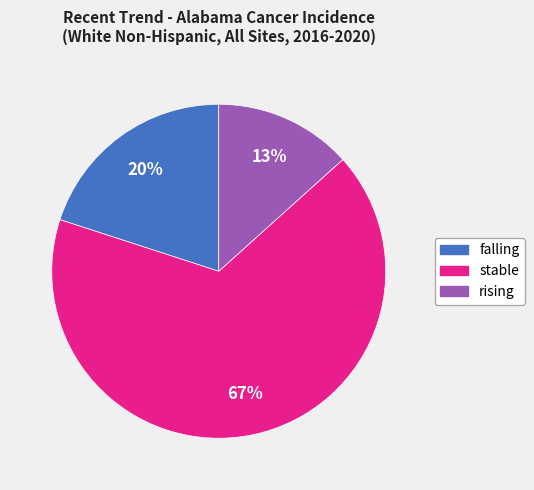

Which has a higher value, stable or falling?

stable